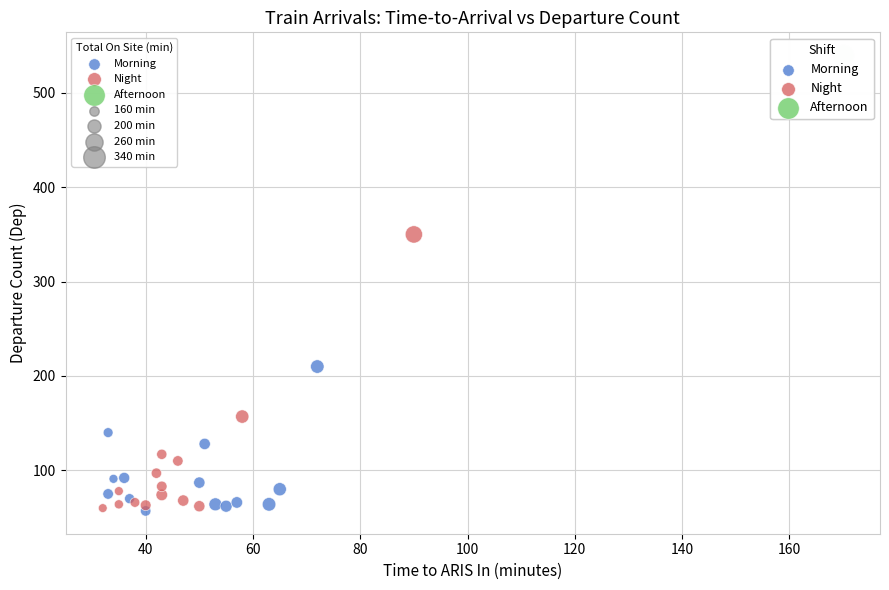

Which series reaches the maximum Y coordinate?

Afternoon